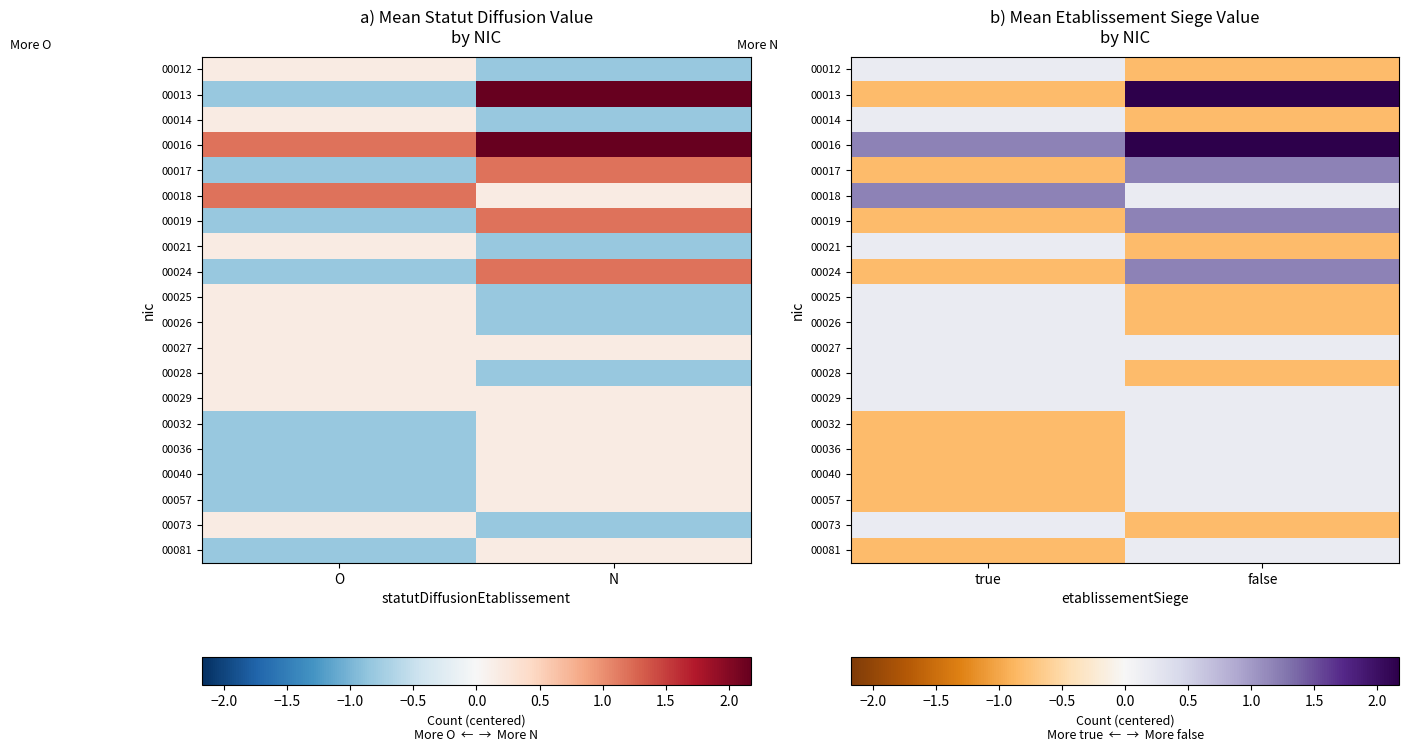

What is the sum of the 00026 values at false and true?

-0.6